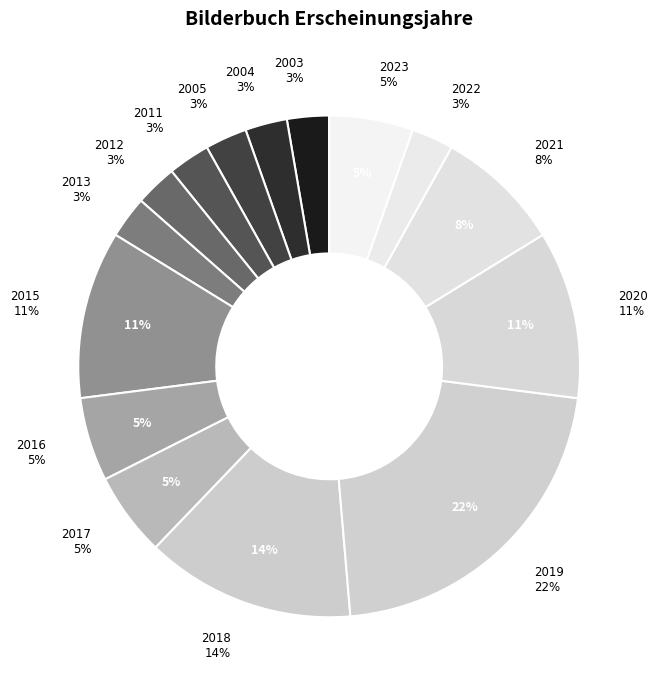

To the nearest percent, what percentage of the pie is 2005?

3%